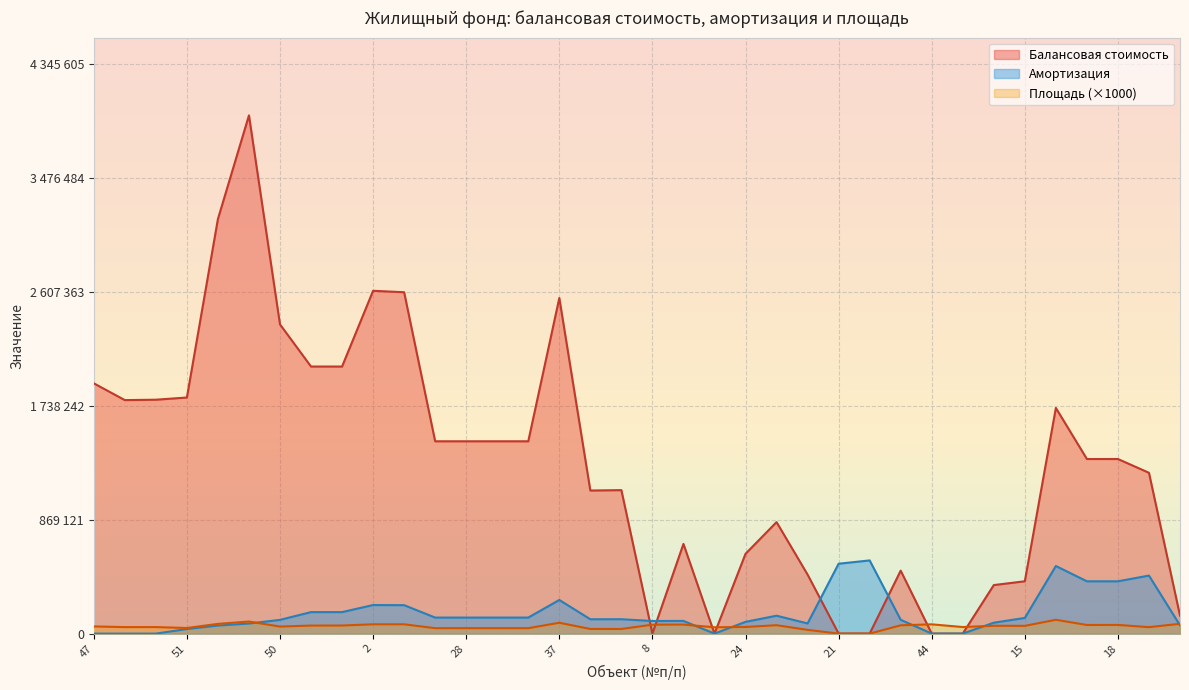

Is it true that Площадь equals 42174.4 at 52?

False